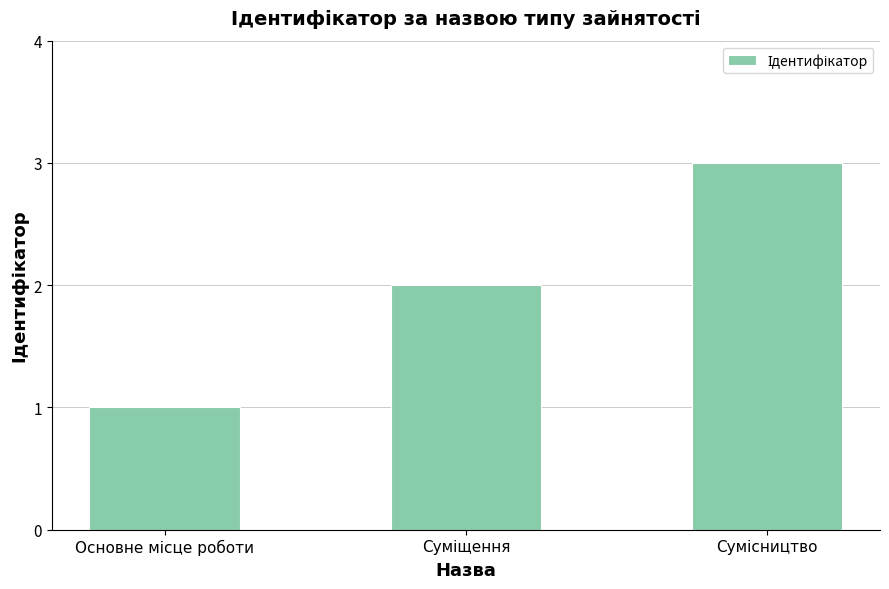

What is the sum of all values?

6